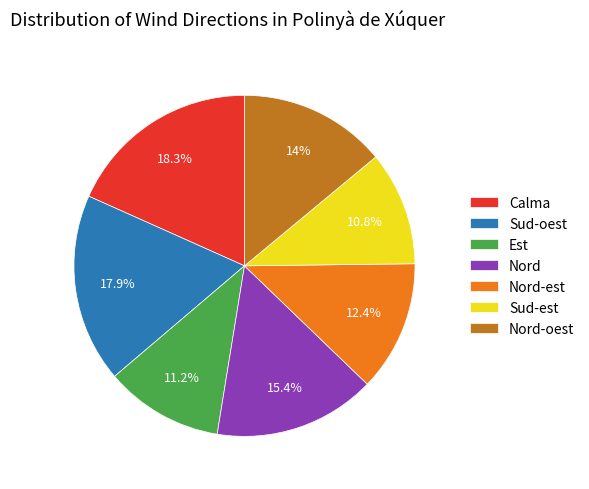

Does Nord-oest represent more than half of the total?

No